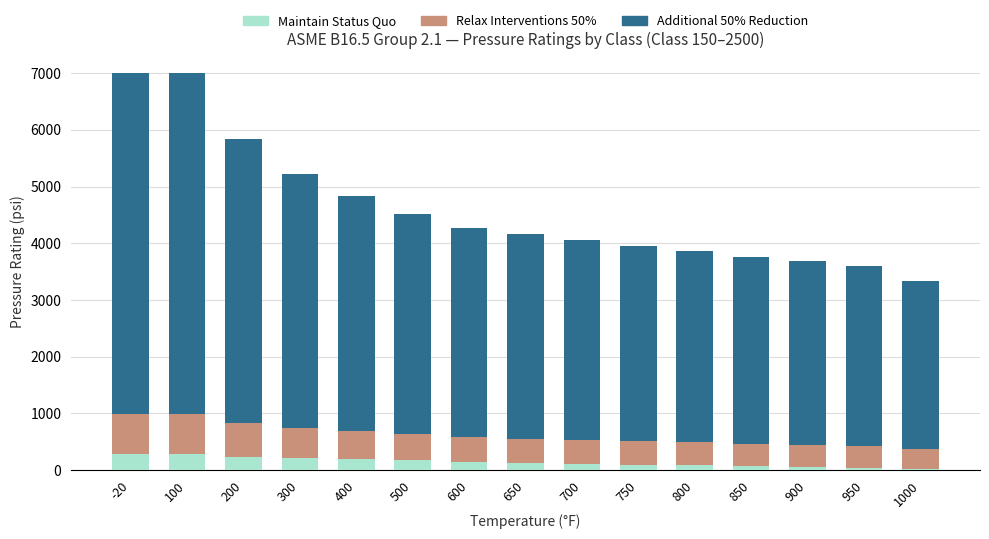

What is the highest value of the Maintain Status Quo series?

275